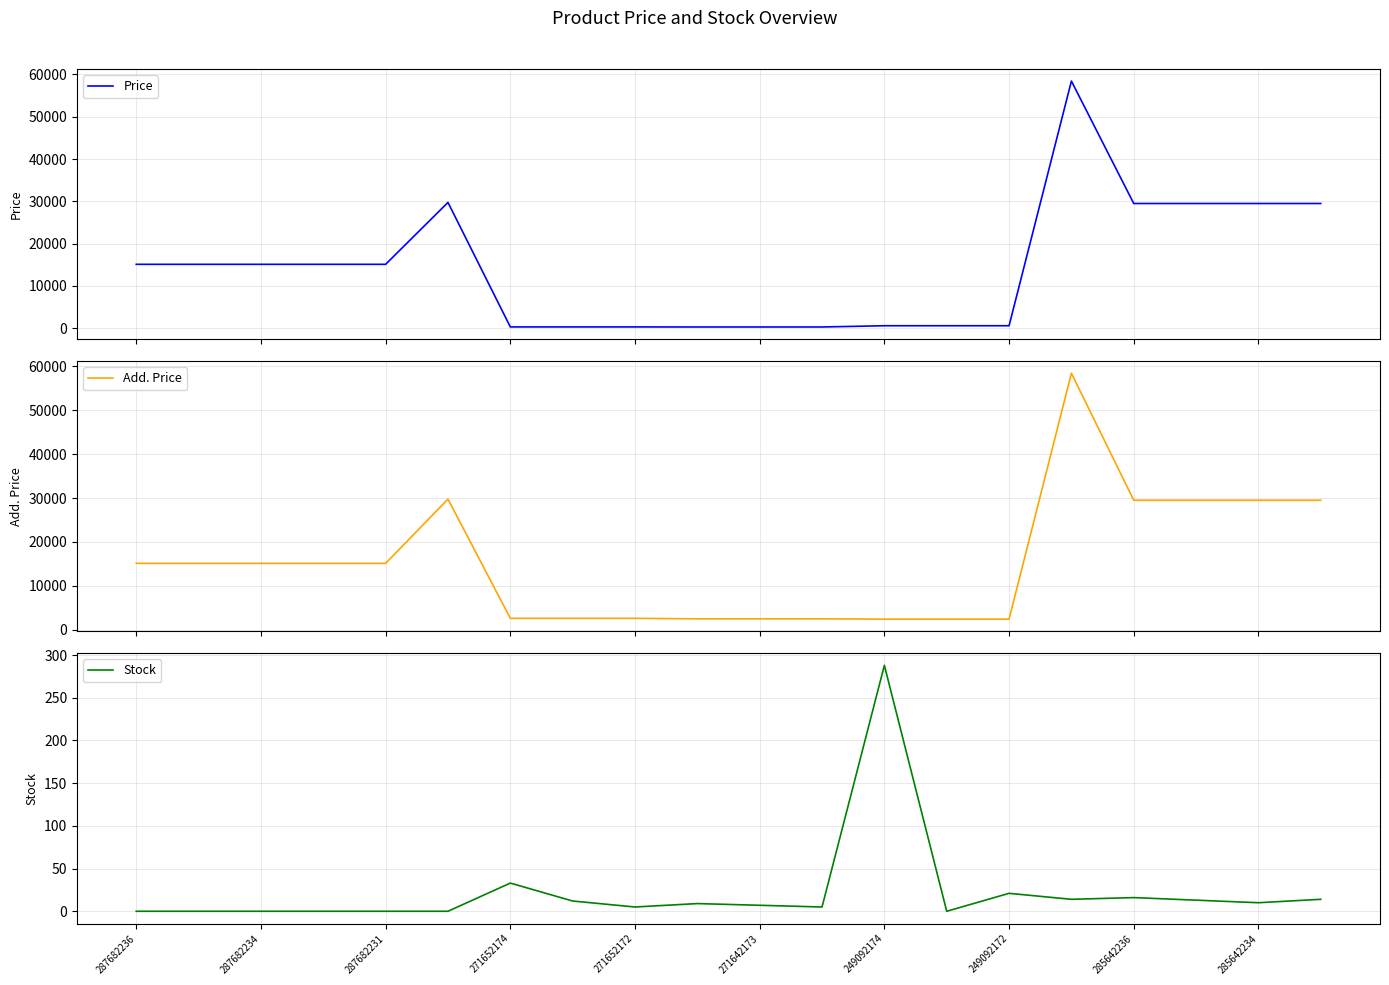

What is the spread (max minus min) of values at 287682236?

15120.0